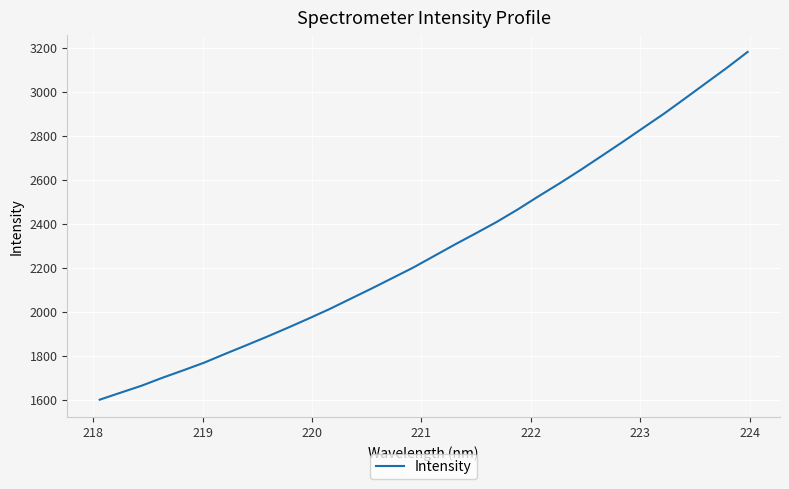

What is the maximum value shown in the chart?

3180.4